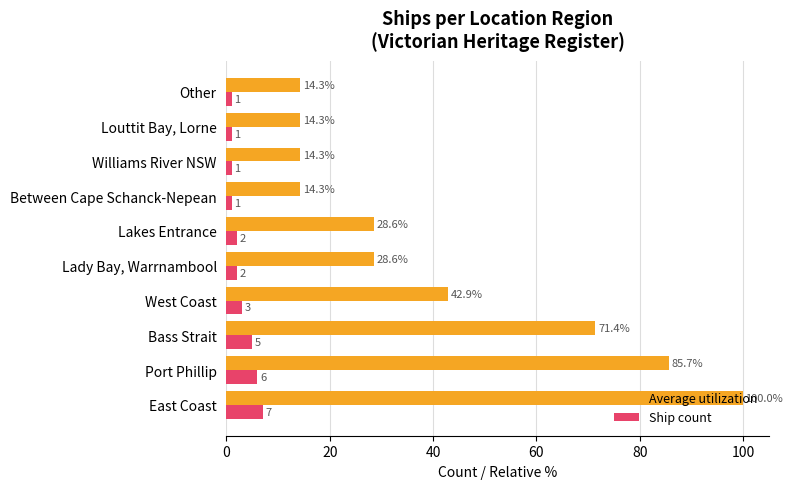

List the series in order of their peak value, lowest first.

Ship count, Average utilization